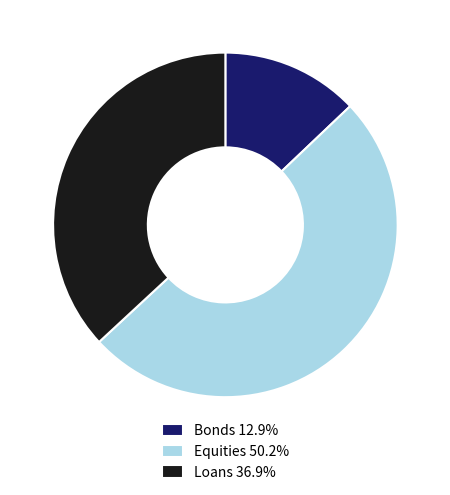

Is it true that Loans is 31% of the pie?

False